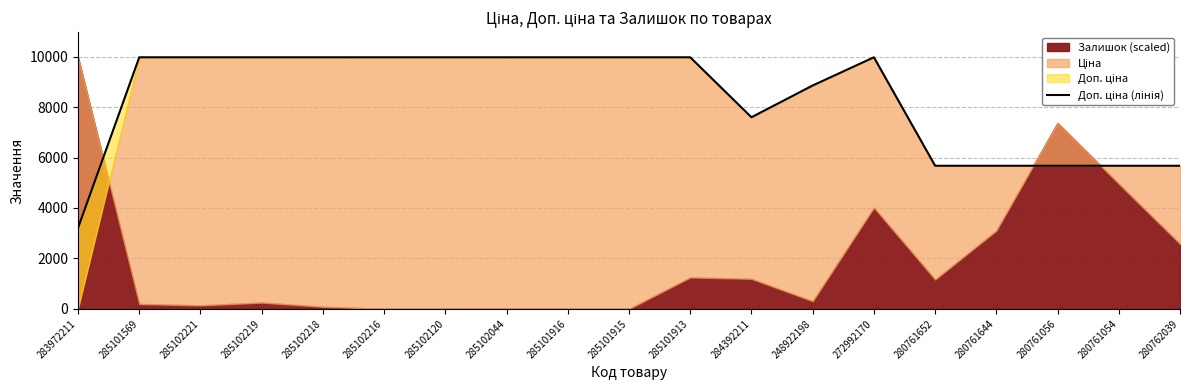

Reading left to right, extract all data points from this chart.

3205.0	9975.0	9975.0	9975.0	9975.0	9975.0	9975.0	9975.0	9975.0	9975.0	9975.0	7596.5	8856.7	9975.0	5673.8	5673.8	5673.8	5673.8	5673.8